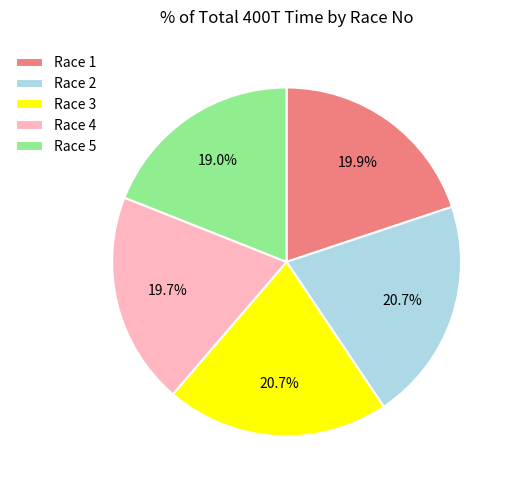

Is there any slice that represents more than half of the pie?

No